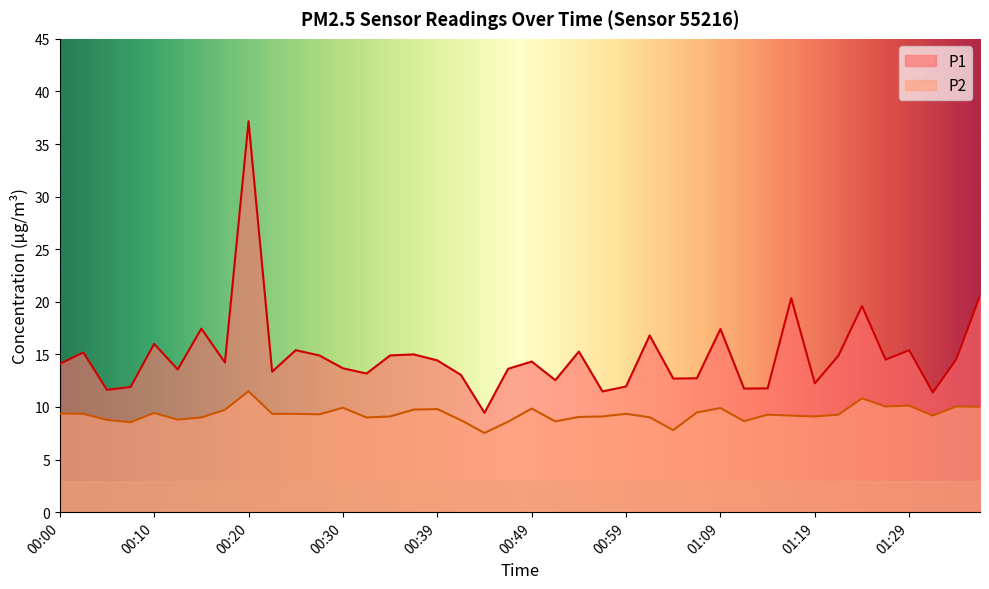

Read the P2 value at 00:27.

9.3